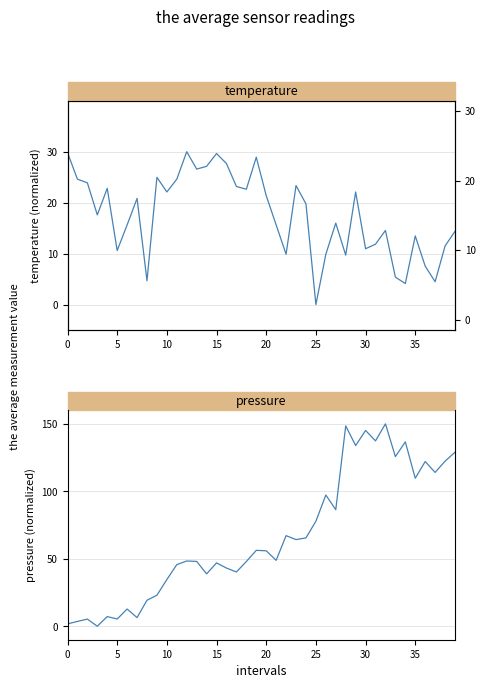

The value of pressure at 14 is 60.4. True or false?

False